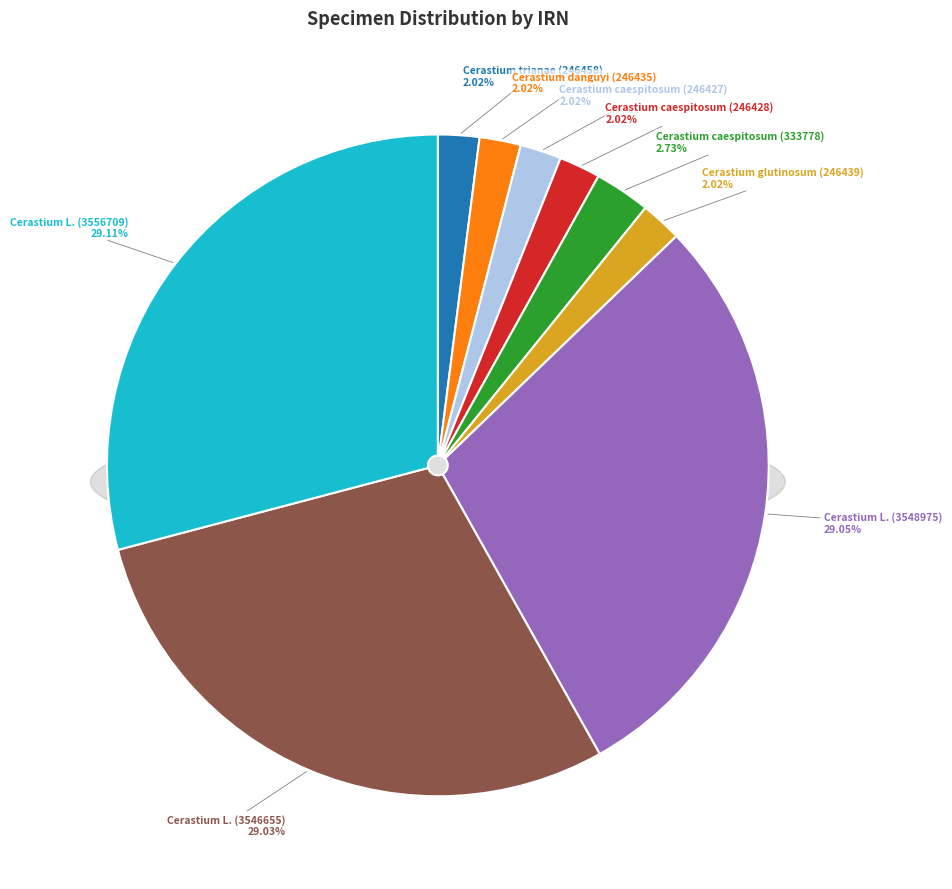

To the nearest percent, what is the difference between the Cerastium trianae (246458) and Cerastium L. (3548975) slice percentages?

27%